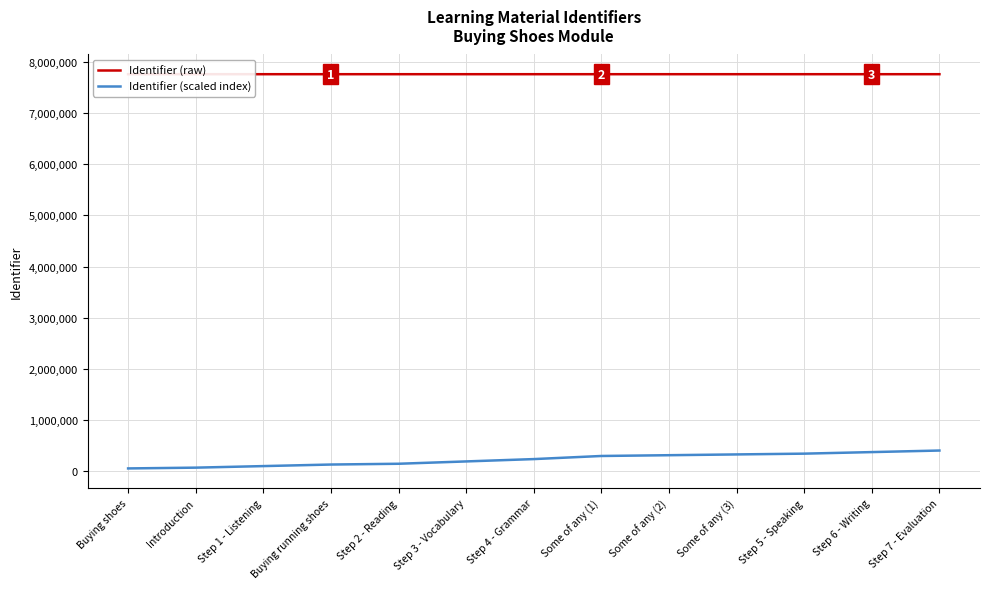

True or false: Identifier (raw) has more than 1 interior local peaks.

False